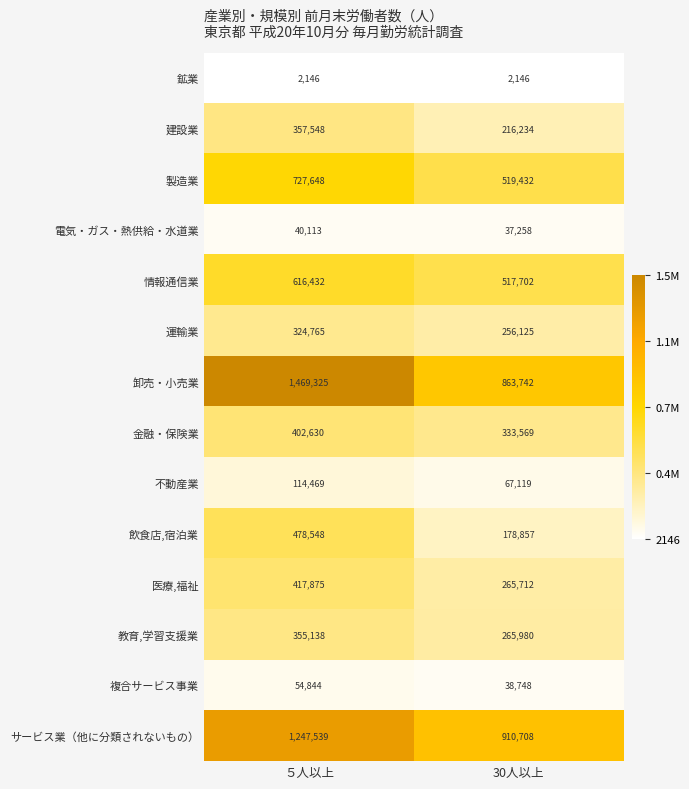

Reading left to right, what are all the values shown in this chart?

鉱業: ５人以上=2146	30人以上=2146
建設業: ５人以上=357548	30人以上=216234
製造業: ５人以上=727648	30人以上=519432
電気・ガス・熱供給・水道業: ５人以上=40113	30人以上=37258
情報通信業: ５人以上=616432	30人以上=517702
運輸業: ５人以上=324765	30人以上=256125
卸売・小売業: ５人以上=1469325	30人以上=863742
金融・保険業: ５人以上=402630	30人以上=333569
不動産業: ５人以上=114469	30人以上=67119
飲食店,宿泊業: ５人以上=478548	30人以上=178857
医療,福祉: ５人以上=417875	30人以上=265712
教育,学習支援業: ５人以上=355138	30人以上=265980
複合サービス事業: ５人以上=54844	30人以上=38748
サービス業（他に分類されないもの）: ５人以上=1247539	30人以上=910708